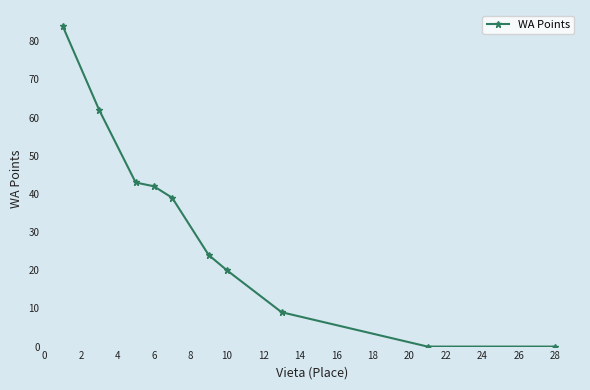

What is the difference between the second highest and second lowest values?

62